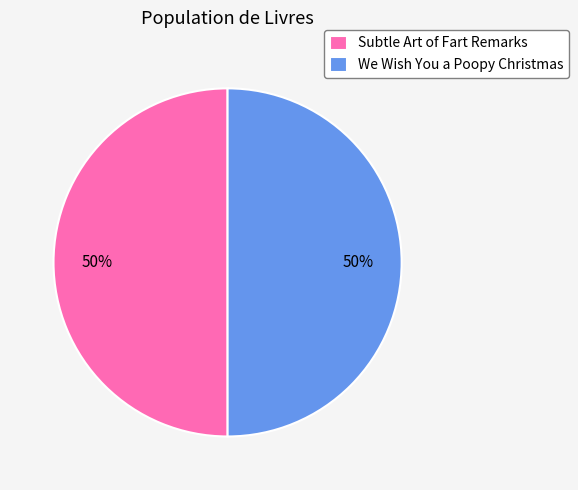

To the nearest percent, what is the combined percentage of We Wish You a Poopy Christmas and Subtle Art of Fart Remarks?

100%